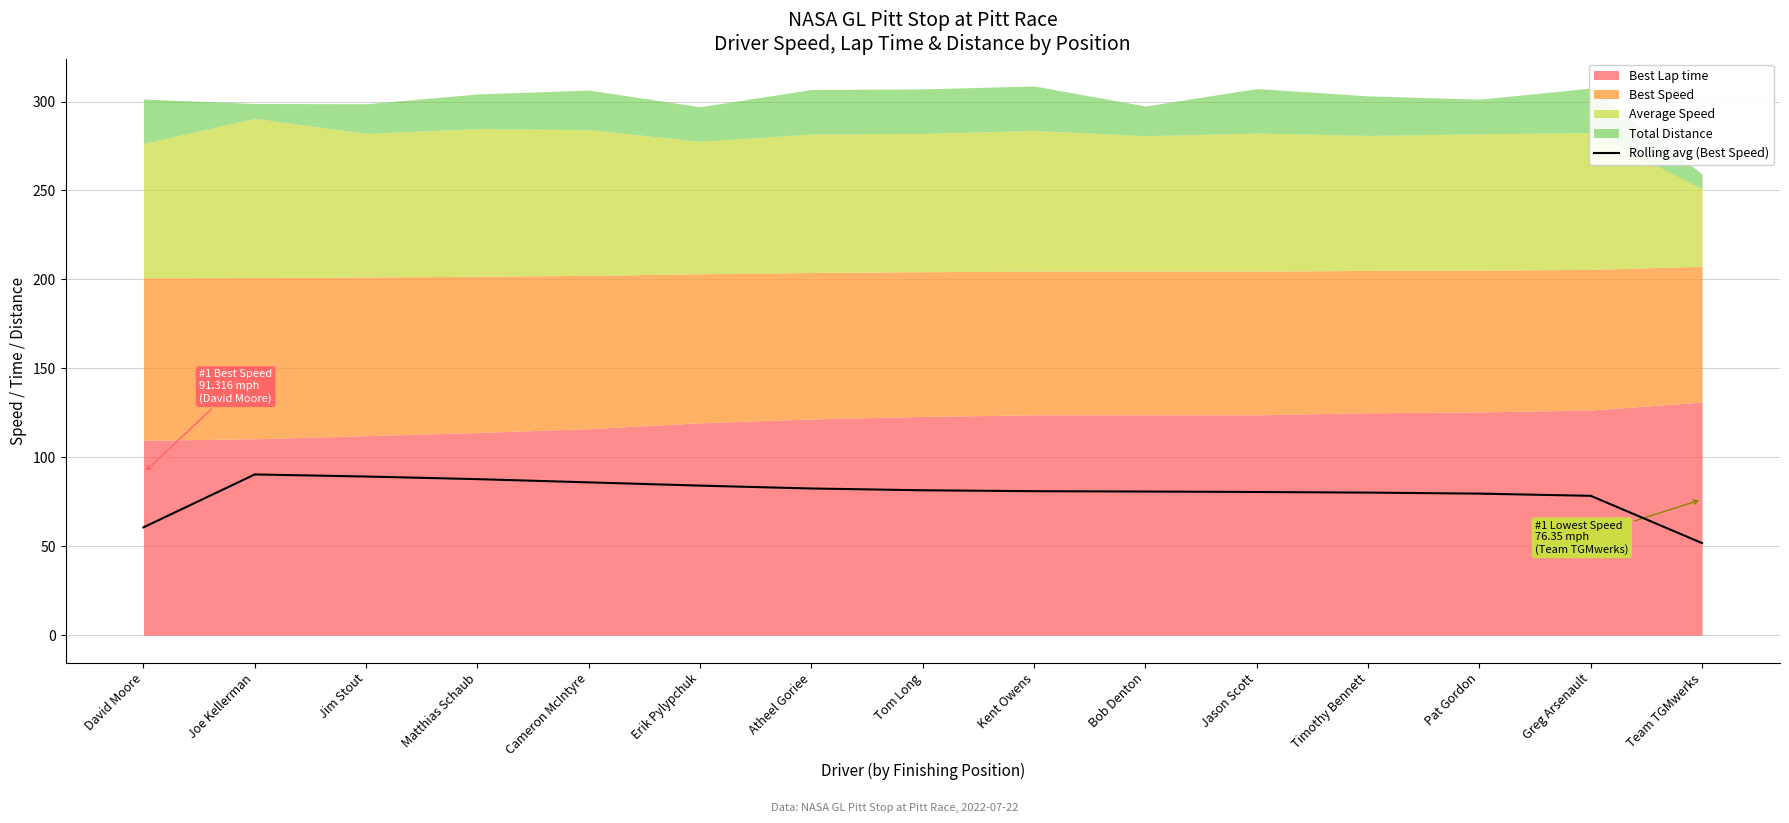

Is it true that the value at David Moore is 60.6?

True